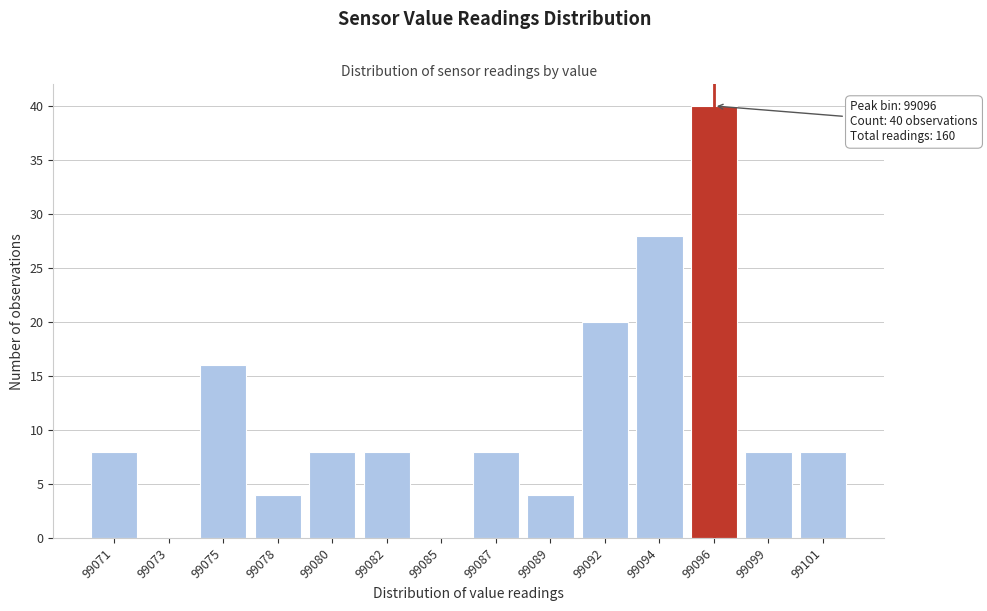

Reading left to right, what are all the values shown in this chart?

99071=8	99073=0	99075=16	99078=4	99080=8	99082=8	99085=0	99087=8	99089=4	99092=20	99094=28	99096=40	99099=8	99101=8